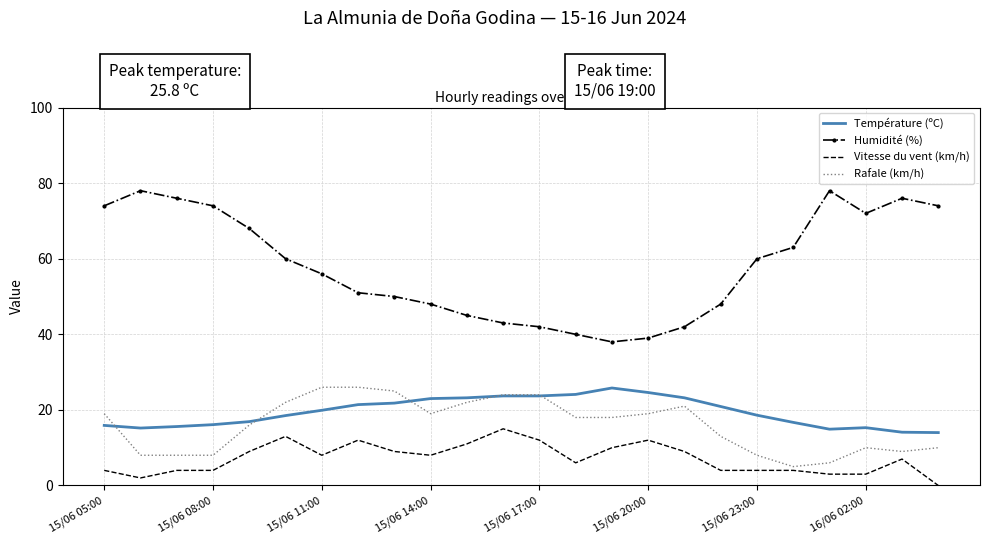

What is the maximum value for Rafale (km/h)?

26.0